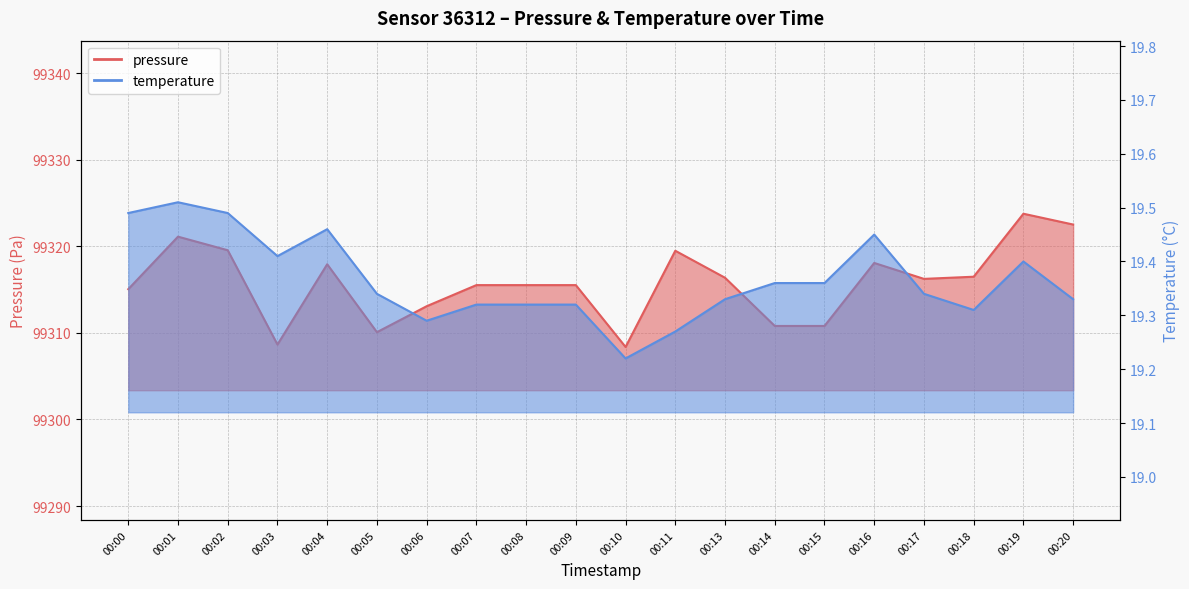

Reading left to right, what are all the values shown in this chart?

pressure: 00:00=99315.1	00:01=99321.1	00:02=99319.6	00:03=99308.7	00:04=99317.9	00:05=99310.1	00:06=99313.1	00:07=99315.5	00:08=99315.5	00:09=99315.5	00:10=99308.4	00:11=99319.5	00:13=99316.4	00:14=99310.8	00:15=99310.8	00:16=99318.1	00:17=99316.2	00:18=99316.5	00:19=99323.8	00:20=99322.5
temperature: 00:00=19.5	00:01=19.5	00:02=19.5	00:03=19.4	00:04=19.5	00:05=19.3	00:06=19.3	00:07=19.3	00:08=19.3	00:09=19.3	00:10=19.2	00:11=19.3	00:13=19.3	00:14=19.4	00:15=19.4	00:16=19.4	00:17=19.3	00:18=19.3	00:19=19.4	00:20=19.3